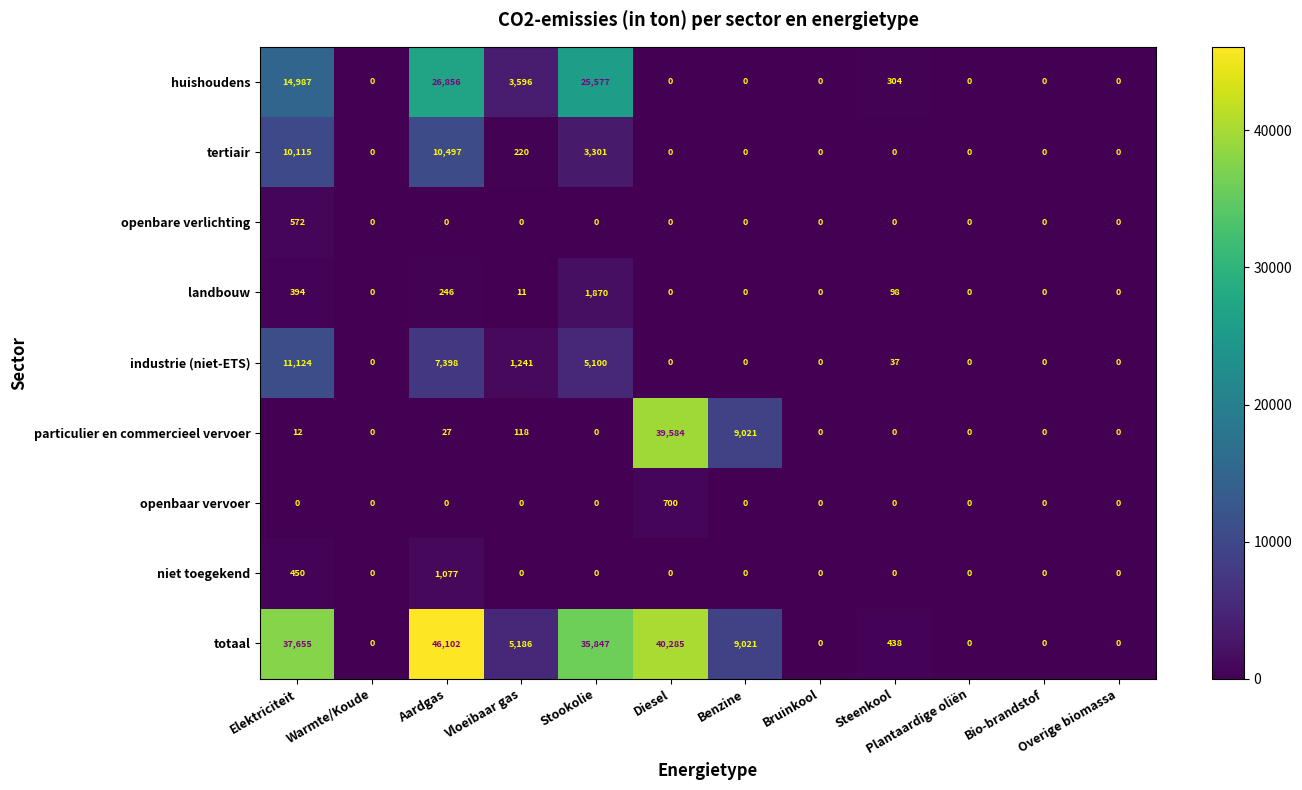

Which category has the highest value in the tertiair series?

Aardgas